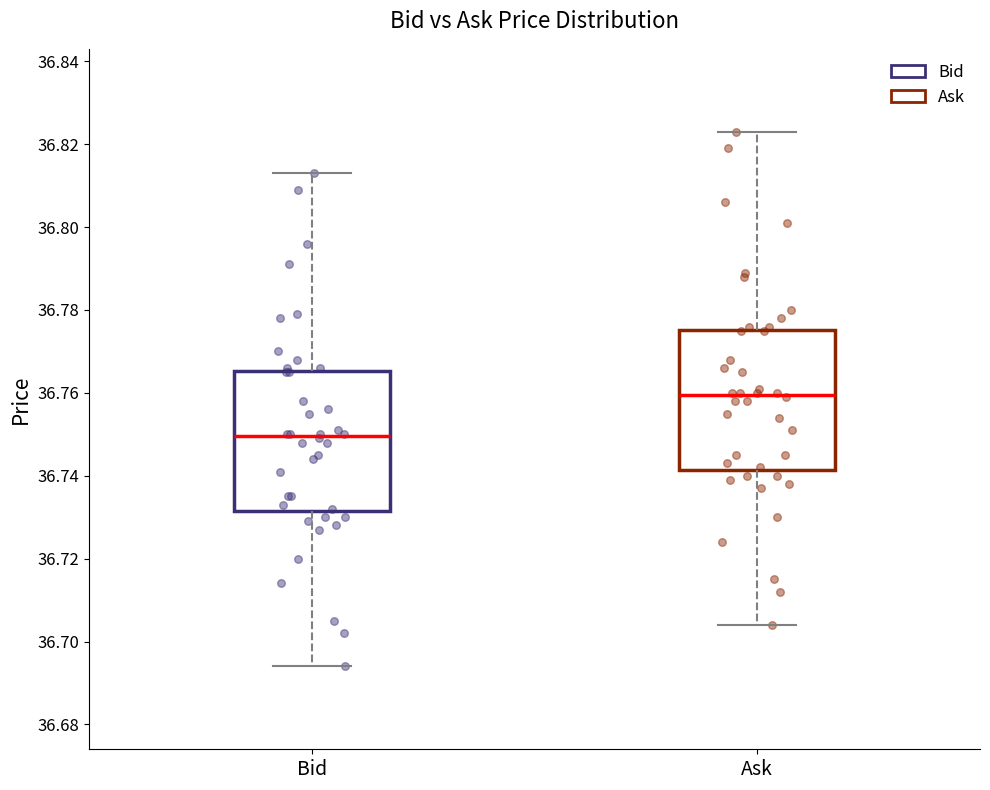

Reading left to right, read every box against the y-axis: the position of its median line, the range the box covers, and the ends of its whiskers. The values are not printed on the chart, so give them approximately, as read against the axis.

Bid: median 36.750, box 36.732 to 36.766, whiskers 36.694 to 36.814
Ask: median 36.760, box 36.742 to 36.776, whiskers 36.704 to 36.824